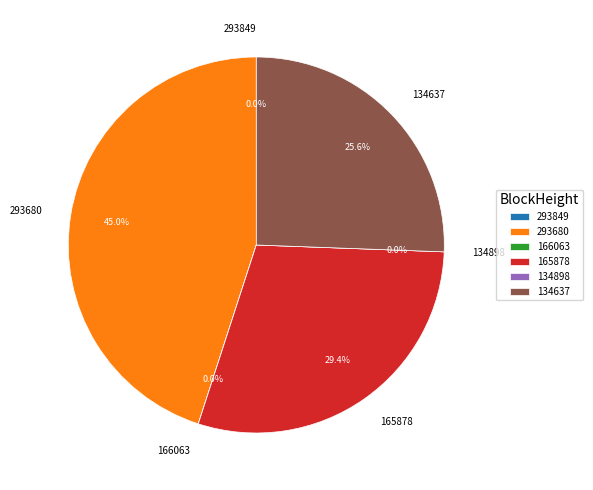

Which category has the smallest portion of the pie?

134898